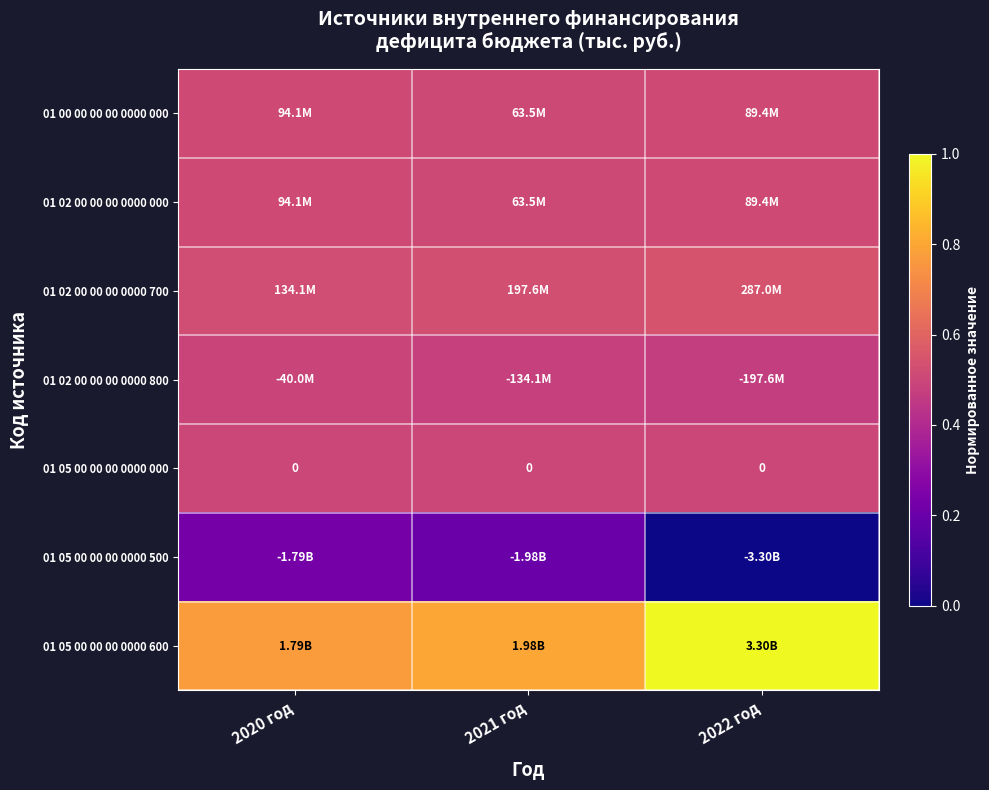

What is the average value of the 01 05 00 00 00 0000 600 series?

0.9